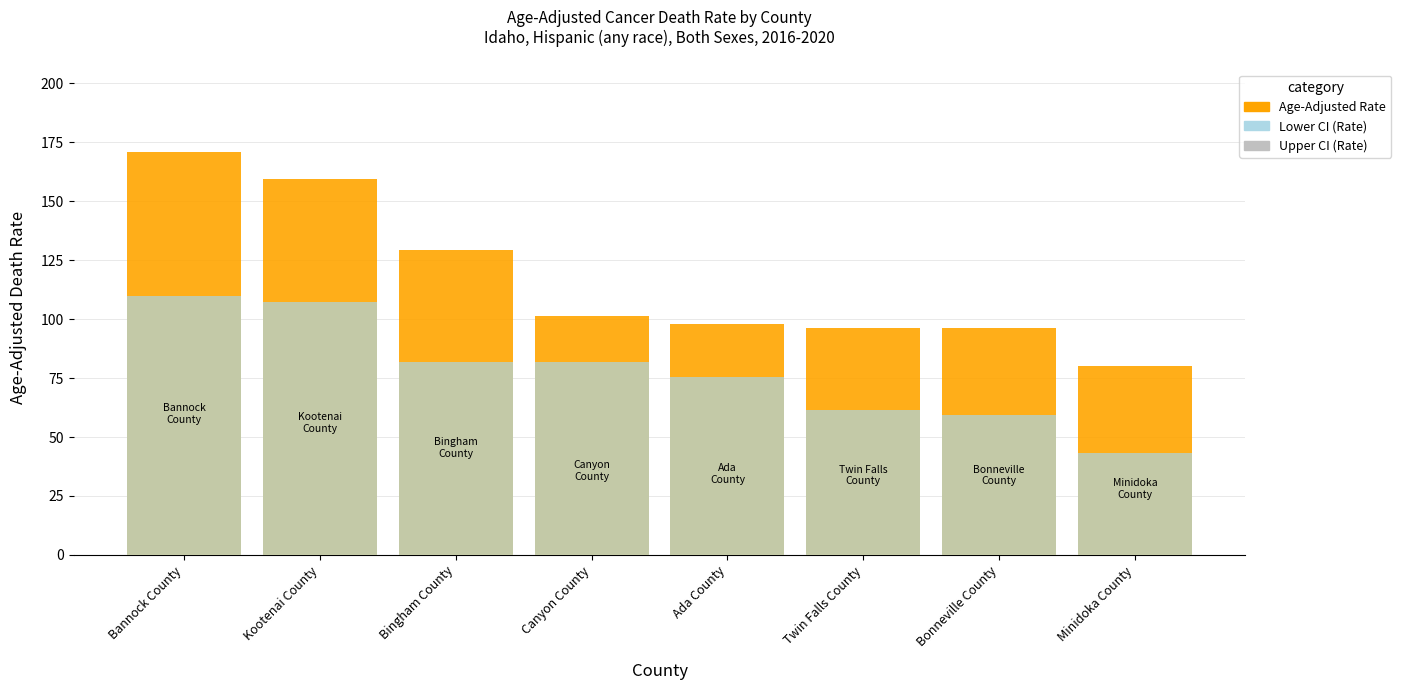

What is the difference between the Lower CI (Rate) values at Bannock County and Ada County?

34.2